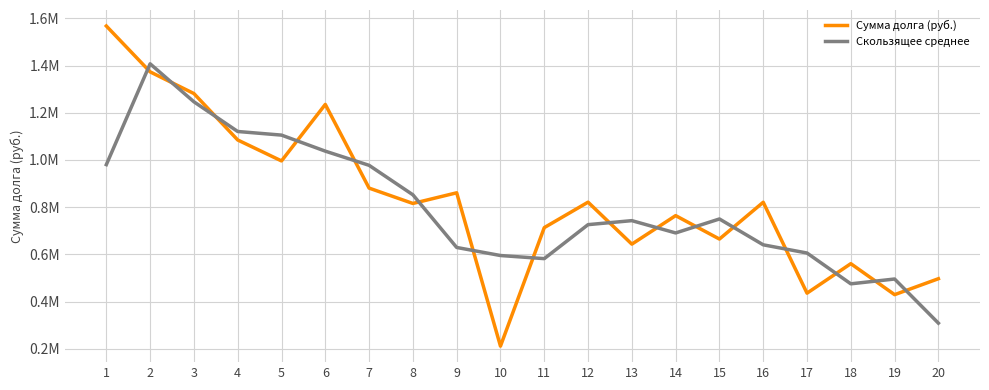

Where does the Скользящее среднее series first go above 743030?

1